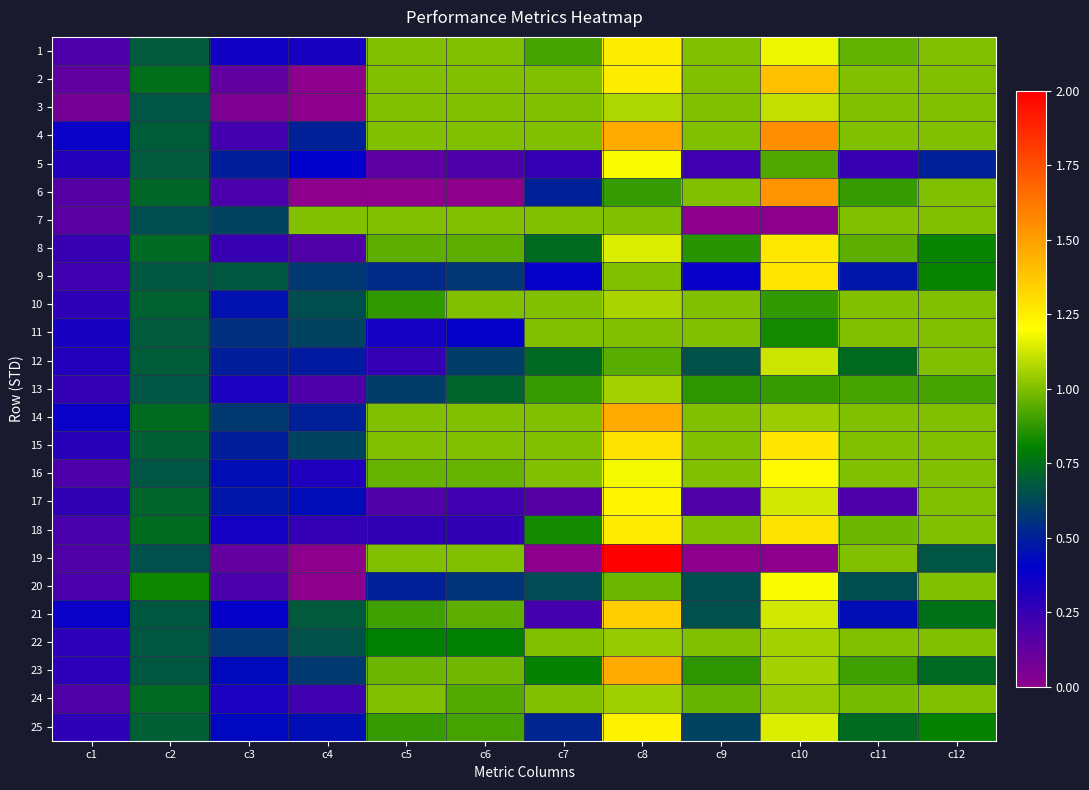

Reading left to right, transcribe all the data shown in this chart.

1: c1=0.2	c2=0.7	c3=0.4	c4=0.3	c5=1.0	c6=1.0	c7=0.9	c8=1.3	c9=1.0	c10=1.2	c11=1.0	c12=1.0
2: c1=0.1	c2=0.7	c3=0.1	c4=0.0	c5=1.0	c6=1.0	c7=1.0	c8=1.3	c9=1.0	c10=1.4	c11=1.0	c12=1.0
3: c1=0.1	c2=0.7	c3=0.0	c4=0.0	c5=1.0	c6=1.0	c7=1.0	c8=1.1	c9=1.0	c10=1.1	c11=1.0	c12=1.0
4: c1=0.4	c2=0.7	c3=0.2	c4=0.5	c5=1.0	c6=1.0	c7=1.0	c8=1.5	c9=1.0	c10=1.5	c11=1.0	c12=1.0
5: c1=0.3	c2=0.7	c3=0.5	c4=0.4	c5=0.1	c6=0.2	c7=0.2	c8=1.2	c9=0.2	c10=0.9	c11=0.2	c12=0.5
6: c1=0.2	c2=0.7	c3=0.2	c4=0.0	c5=0.0	c6=0.0	c7=0.5	c8=0.9	c9=1.0	c10=1.5	c11=0.9	c12=1.0
7: c1=0.1	c2=0.6	c3=0.6	c4=1.0	c5=1.0	c6=1.0	c7=1.0	c8=1.0	c9=0.0	c10=0.0	c11=1.0	c12=1.0
8: c1=0.2	c2=0.7	c3=0.2	c4=0.2	c5=1.0	c6=1.0	c7=0.7	c8=1.1	c9=0.9	c10=1.3	c11=0.9	c12=0.8
9: c1=0.2	c2=0.7	c3=0.7	c4=0.6	c5=0.5	c6=0.6	c7=0.4	c8=1.0	c9=0.4	c10=1.3	c11=0.5	c12=0.8
10: c1=0.3	c2=0.7	c3=0.5	c4=0.6	c5=0.9	c6=1.0	c7=1.0	c8=1.1	c9=1.0	c10=0.9	c11=1.0	c12=1.0
11: c1=0.3	c2=0.7	c3=0.5	c4=0.6	c5=0.3	c6=0.4	c7=1.0	c8=1.0	c9=1.0	c10=0.8	c11=1.0	c12=1.0
12: c1=0.3	c2=0.7	c3=0.5	c4=0.5	c5=0.2	c6=0.6	c7=0.7	c8=0.9	c9=0.7	c10=1.1	c11=0.7	c12=1.0
13: c1=0.3	c2=0.7	c3=0.3	c4=0.2	c5=0.6	c6=0.7	c7=0.9	c8=1.1	c9=0.9	c10=0.9	c11=0.9	c12=0.9
14: c1=0.4	c2=0.7	c3=0.6	c4=0.5	c5=1.0	c6=1.0	c7=1.0	c8=1.5	c9=1.0	c10=1.0	c11=1.0	c12=1.0
15: c1=0.3	c2=0.7	c3=0.5	c4=0.6	c5=1.0	c6=1.0	c7=1.0	c8=1.3	c9=1.0	c10=1.3	c11=1.0	c12=1.0
16: c1=0.2	c2=0.7	c3=0.4	c4=0.3	c5=1.0	c6=1.0	c7=1.0	c8=1.2	c9=1.0	c10=1.2	c11=1.0	c12=1.0
17: c1=0.3	c2=0.7	c3=0.5	c4=0.4	c5=0.2	c6=0.2	c7=0.2	c8=1.2	c9=0.2	c10=1.1	c11=0.2	c12=1.0
18: c1=0.2	c2=0.7	c3=0.3	c4=0.2	c5=0.3	c6=0.3	c7=0.8	c8=1.3	c9=1.0	c10=1.3	c11=1.0	c12=1.0
19: c1=0.2	c2=0.7	c3=0.1	c4=0.0	c5=1.0	c6=1.0	c7=0.0	c8=2.0	c9=0.0	c10=0.0	c11=1.0	c12=0.7
20: c1=0.2	c2=0.8	c3=0.2	c4=0.0	c5=0.5	c6=0.6	c7=0.6	c8=1.0	c9=0.6	c10=1.2	c11=0.6	c12=1.0
21: c1=0.4	c2=0.7	c3=0.4	c4=0.7	c5=0.9	c6=0.9	c7=0.2	c8=1.4	c9=0.7	c10=1.1	c11=0.5	c12=0.8
22: c1=0.3	c2=0.7	c3=0.6	c4=0.7	c5=0.8	c6=0.8	c7=1.0	c8=1.0	c9=1.0	c10=1.1	c11=1.0	c12=1.0
23: c1=0.3	c2=0.7	c3=0.4	c4=0.6	c5=1.0	c6=1.0	c7=0.8	c8=1.5	c9=0.9	c10=1.1	c11=0.9	c12=0.7
24: c1=0.2	c2=0.7	c3=0.3	c4=0.2	c5=1.0	c6=0.9	c7=1.0	c8=1.1	c9=1.0	c10=1.0	c11=1.0	c12=1.0
25: c1=0.3	c2=0.7	c3=0.4	c4=0.5	c5=0.9	c6=0.9	c7=0.5	c8=1.2	c9=0.6	c10=1.1	c11=0.7	c12=0.8